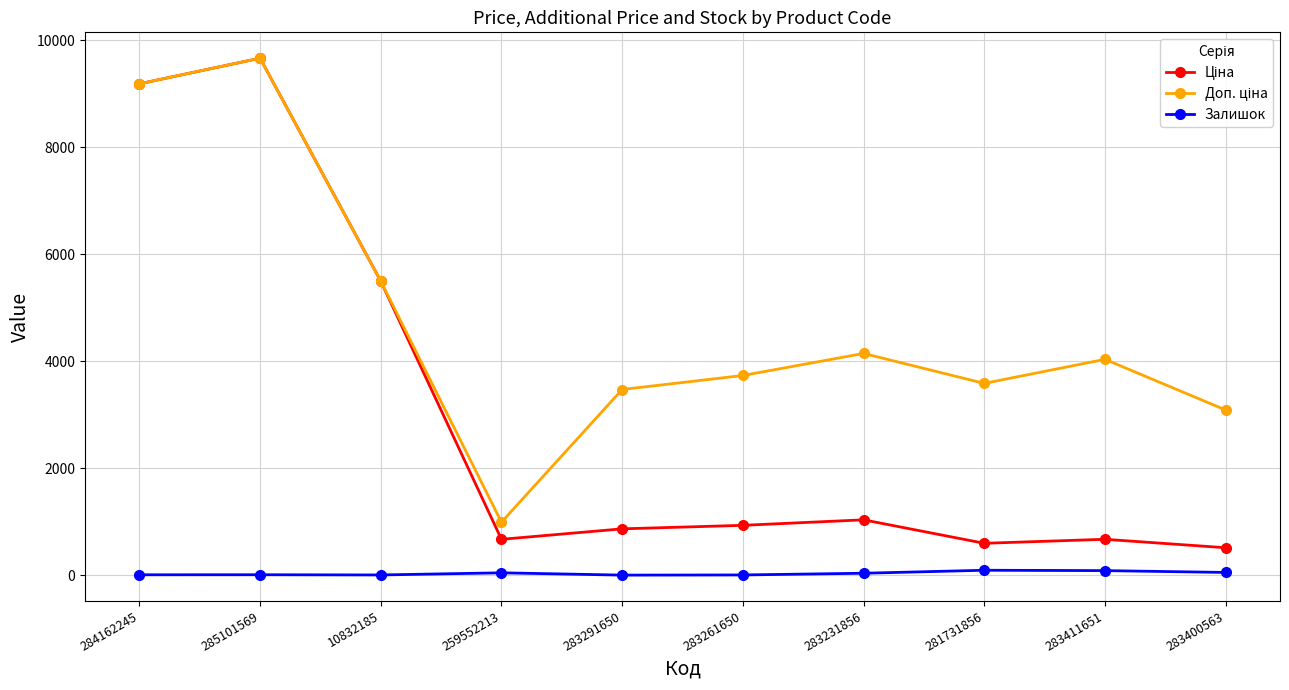

The Залишок series shows 6.0 at 10832185. True or false?

True